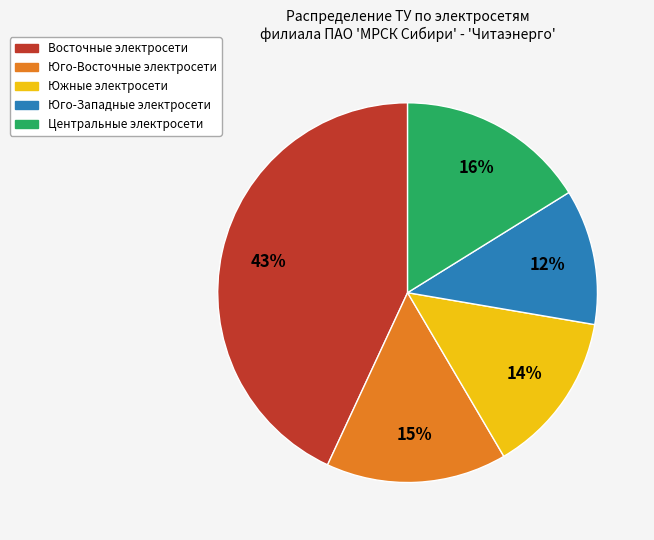

True or false: Юго-Восточные электросети accounts for 28% of the total.

False